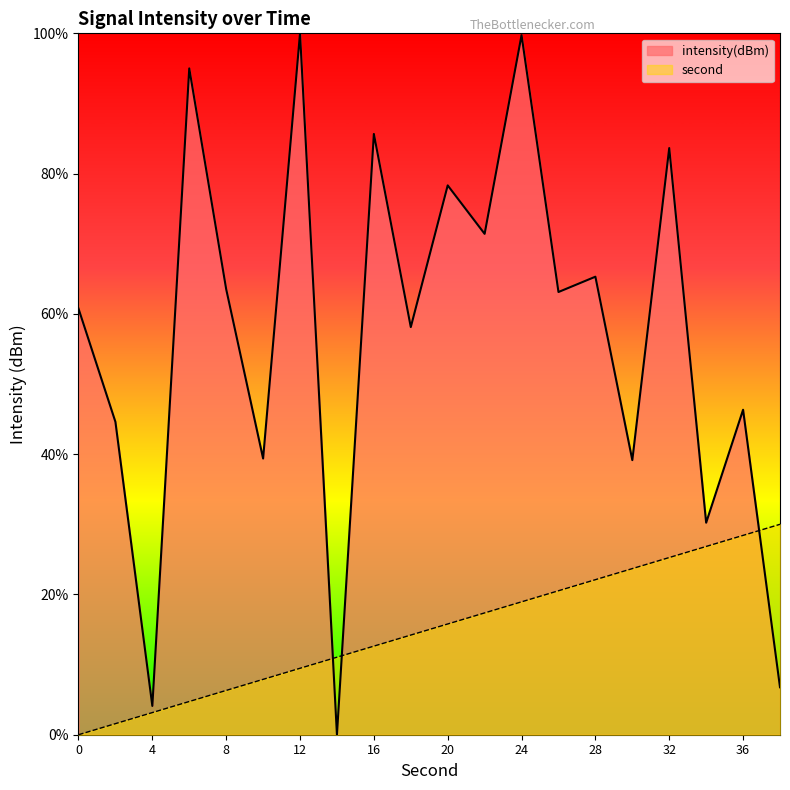

After their last crossing, which series has the higher values: intensity(dBm) or second_trace?

second_trace